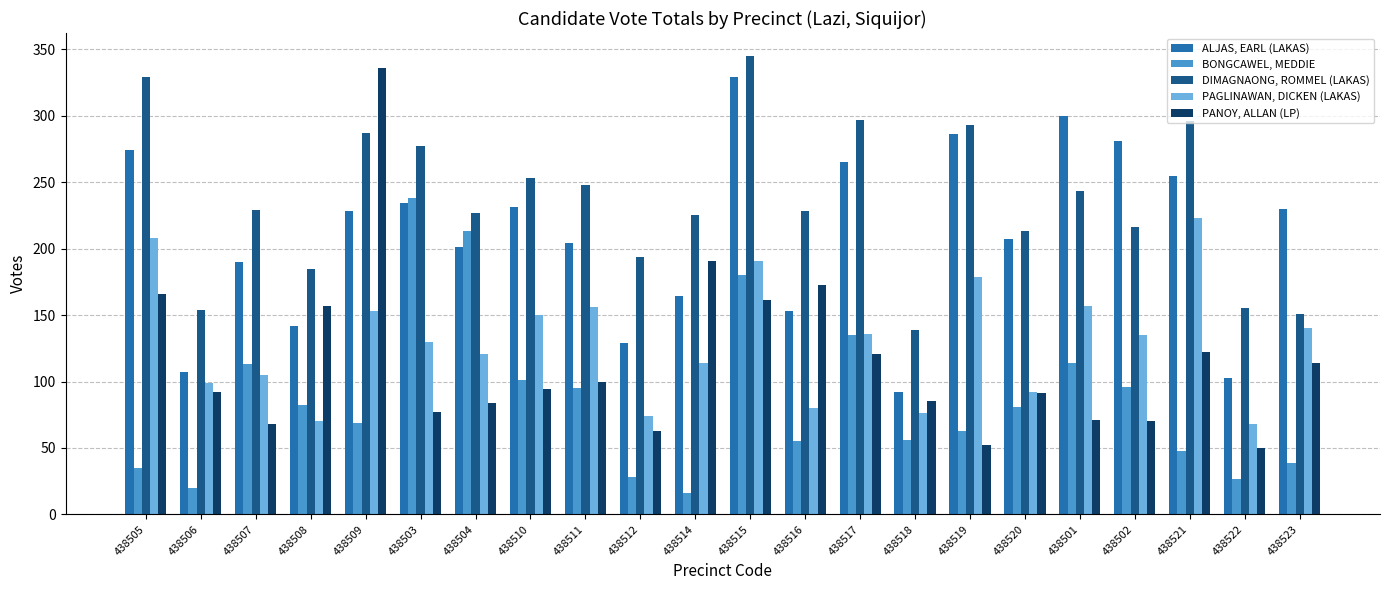

Is it true that PAGLINAWAN, DICKEN (LAKAS) equals 14 at 438522?

False